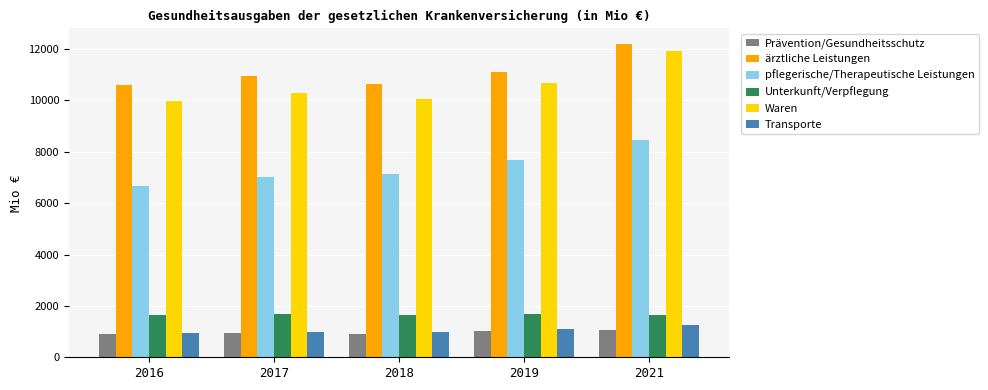

Is it true that Unterkunft/Verpflegung equals 1653.5 at 2016?

True